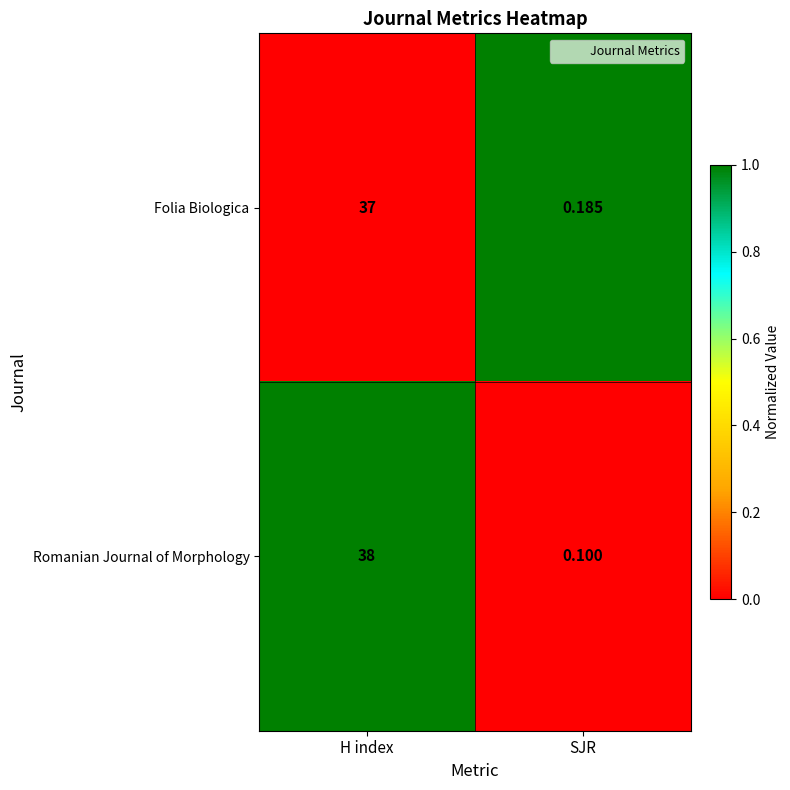

At which label is Folia Biologica closest to 18?

SJR